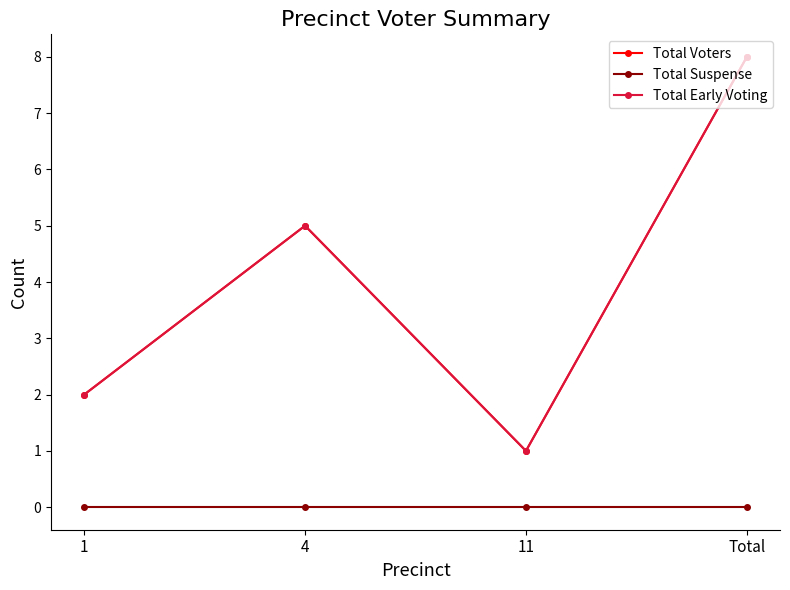

Does the chart display data point markers on the line(s)?

Yes